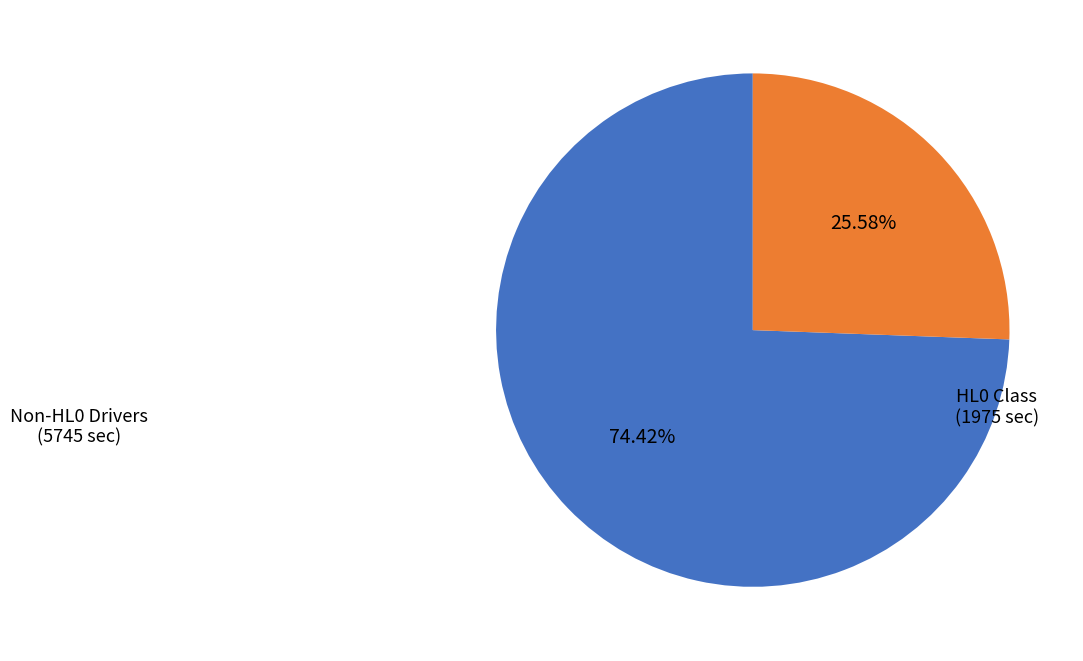

What is the largest slice in the pie chart?

Non-HL0 Drivers